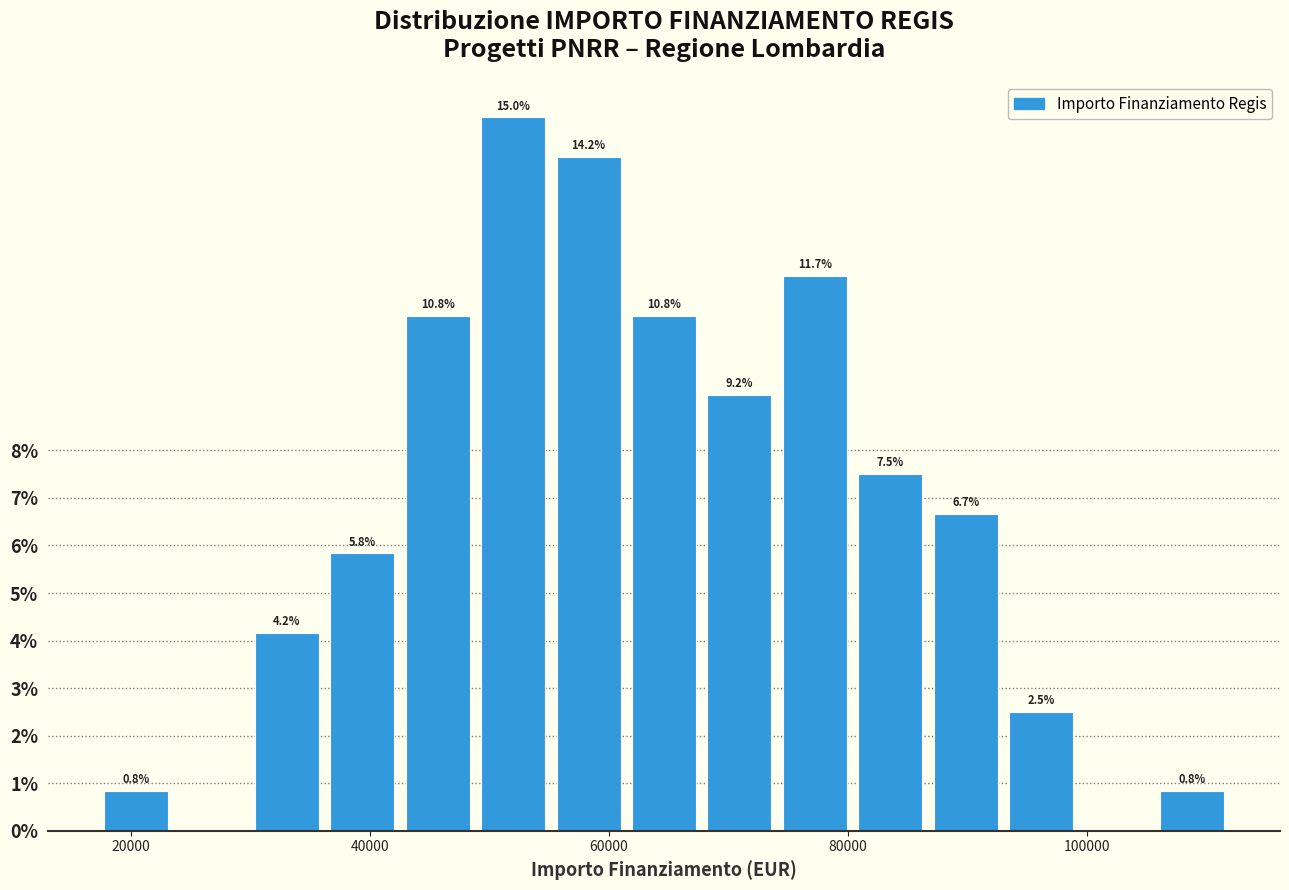

Read against the x-axis, roughly where is the centre of the tallest bar?

52000